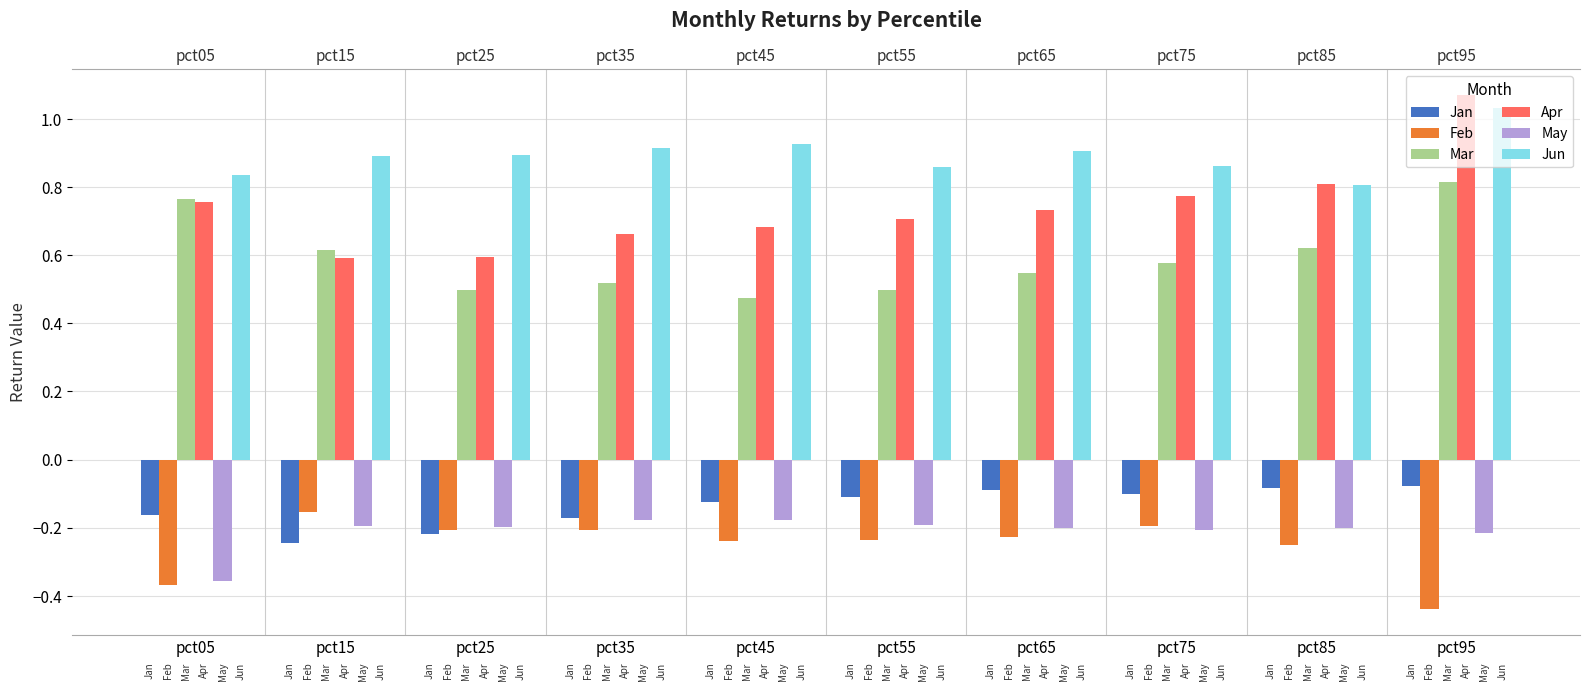

Which series changed the most between pct25 and pct75?

Apr